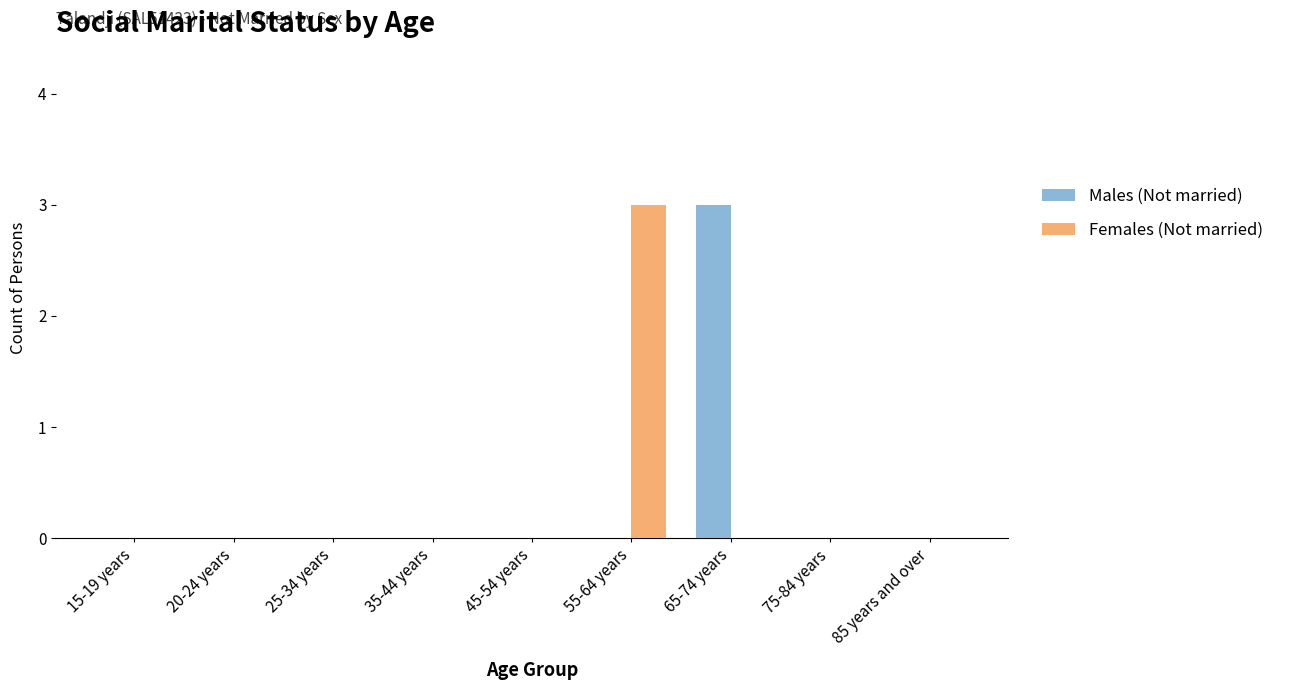

How many groups of bars are there?

9